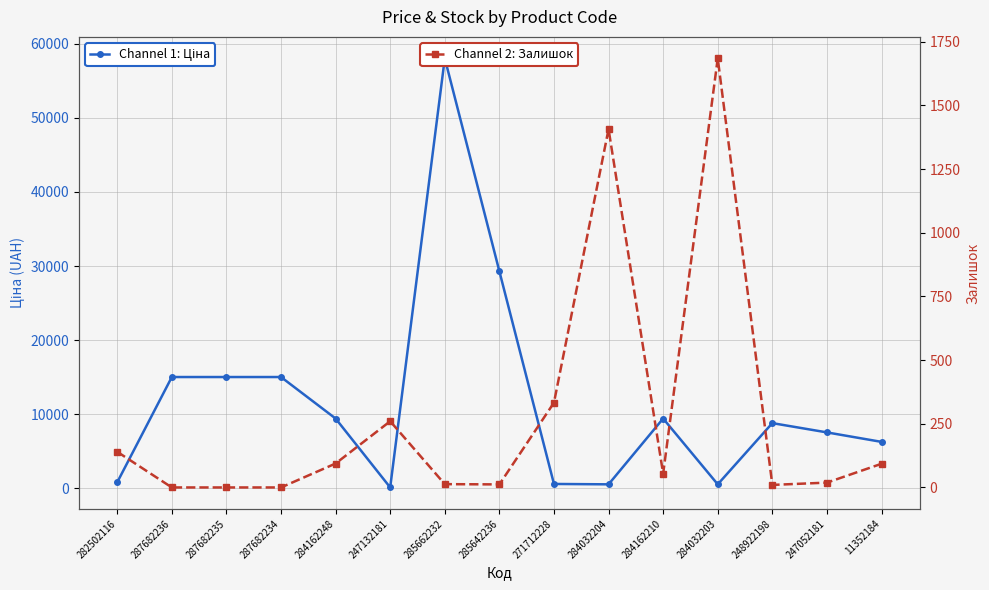

How many times do Залишок and Ціна cross each other?

6